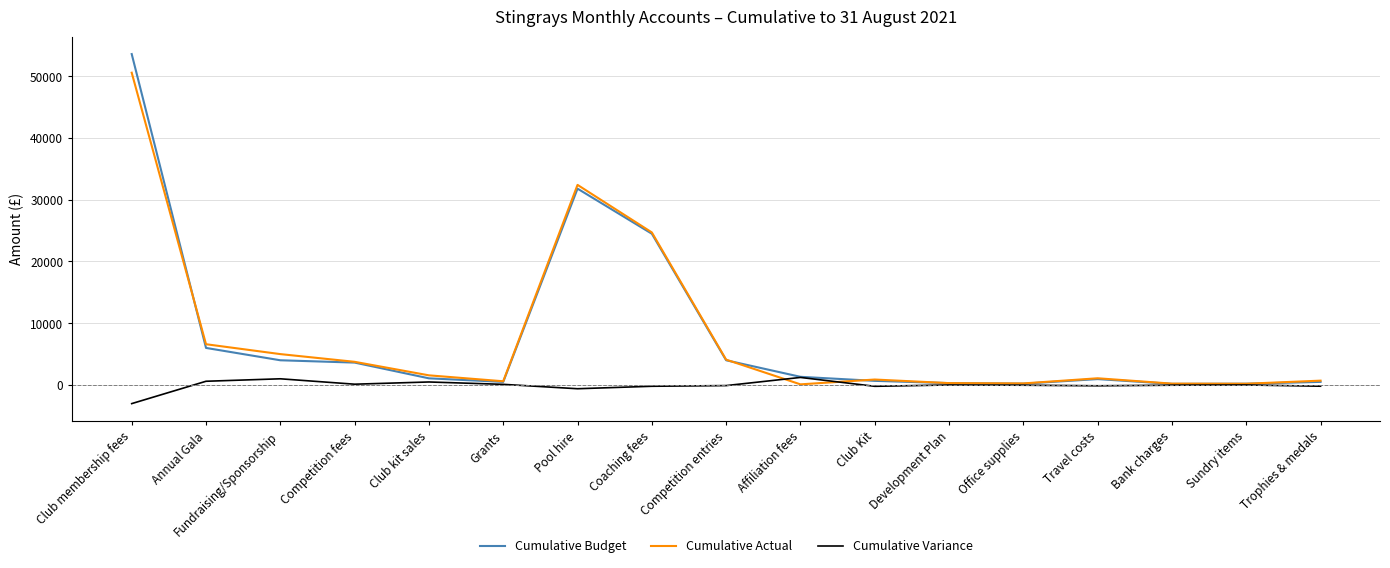

The value of Cumulative Budget at Competition entries is 4000. True or false?

True